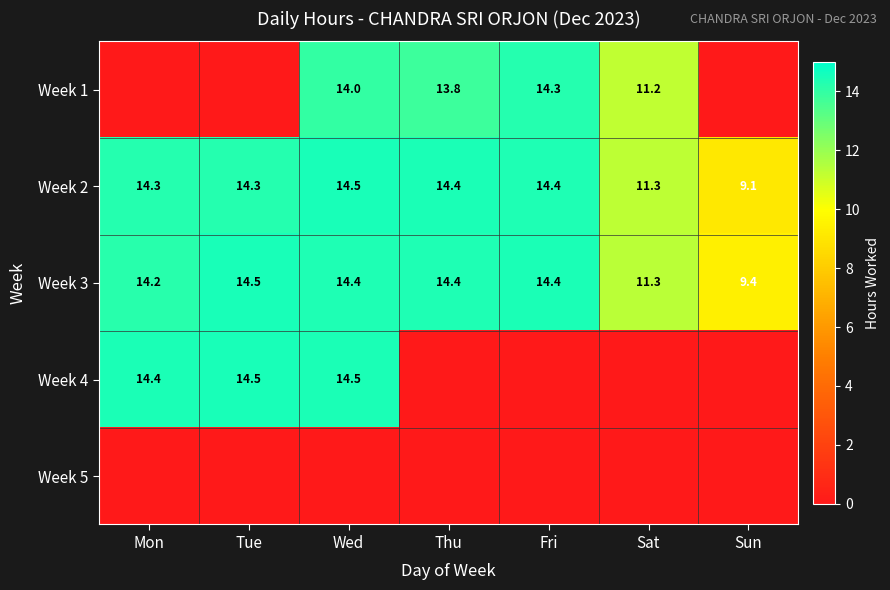

At how many categories does at least one series exceed 4?

7